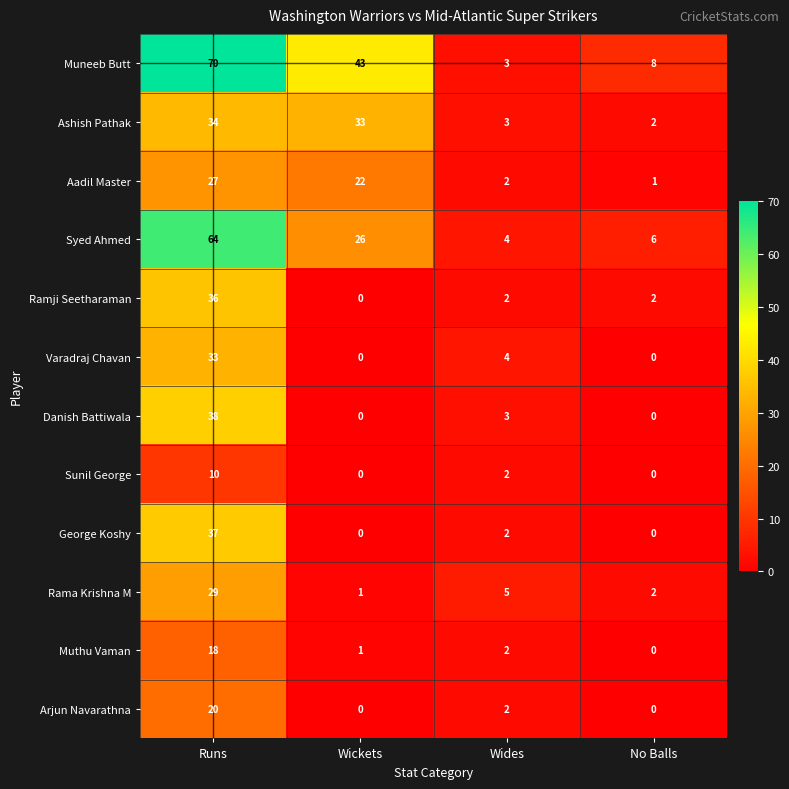

Between Wickets and Wides, which series saw the biggest shift?

Muneeb Butt